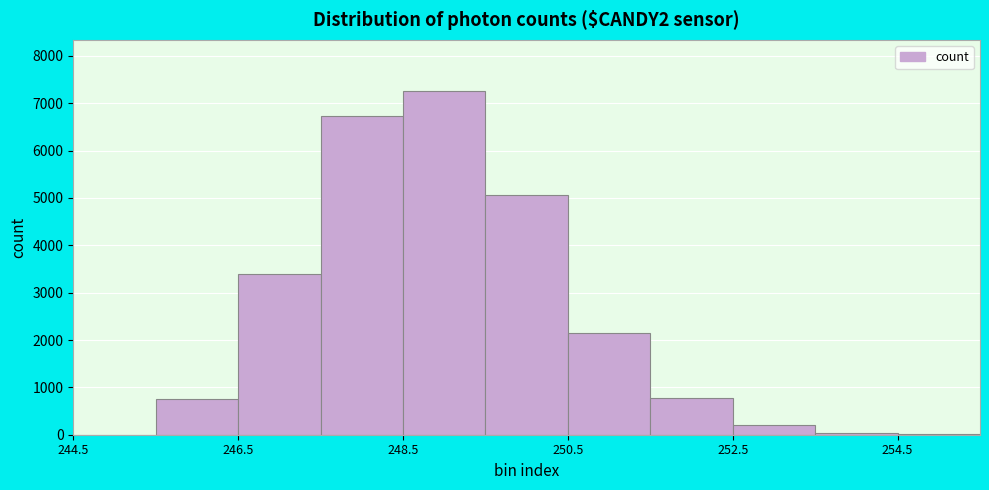

Reading left to right, transcribe this chart: for each bar, give the range it covers on the x-axis and its height. Neither the bar edges nor the heights are printed on the chart, so give them approximately, as read against the axes.

244.5 to 245.5: under 100
245.5 to 246.5: 800
246.5 to 247.5: 3400
247.5 to 248.5: 6700
248.5 to 249.5: 7300
249.5 to 250.5: 5100
250.5 to 251.5: 2100
251.5 to 252.5: 800
252.5 to 253.5: 200
253.5 to 254.5: under 100
254.5 to 255.5: under 100